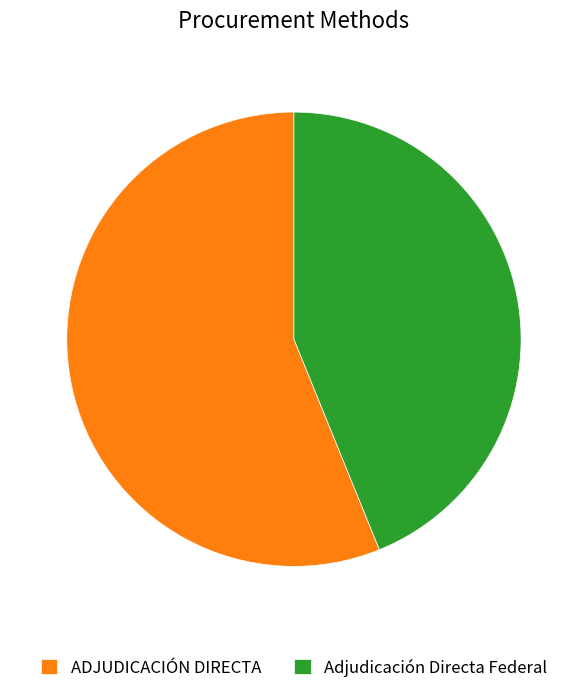

Combined, do Adjudicación Directa Federal and ADJUDICACIÓN DIRECTA account for over 50%?

Yes